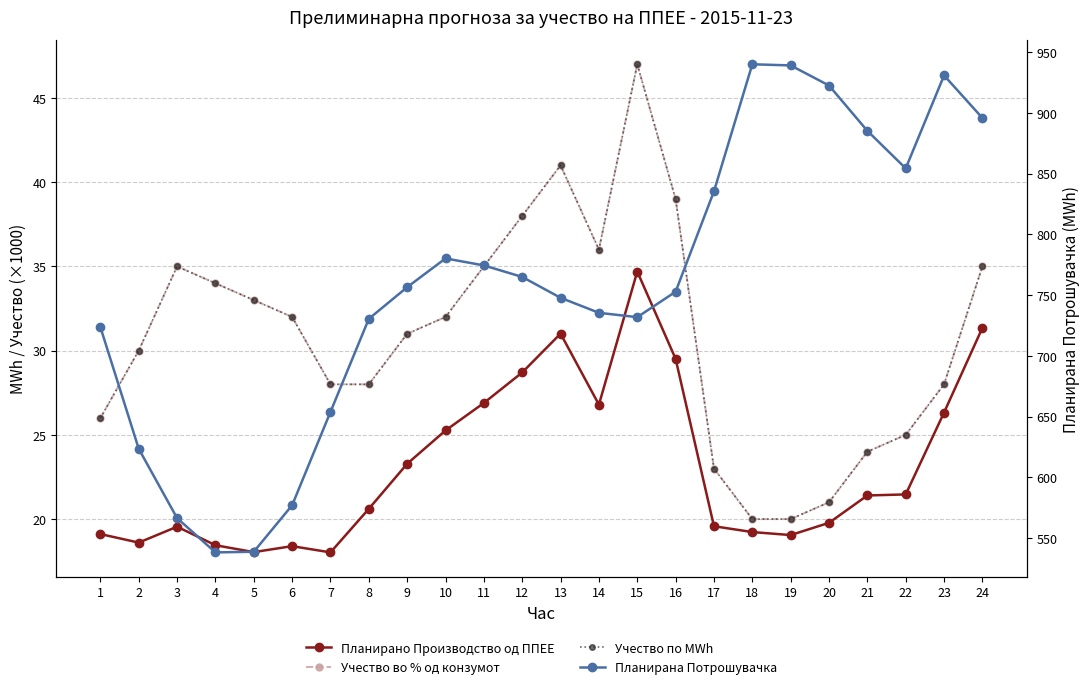

Which category has the lowest value across all series?

7